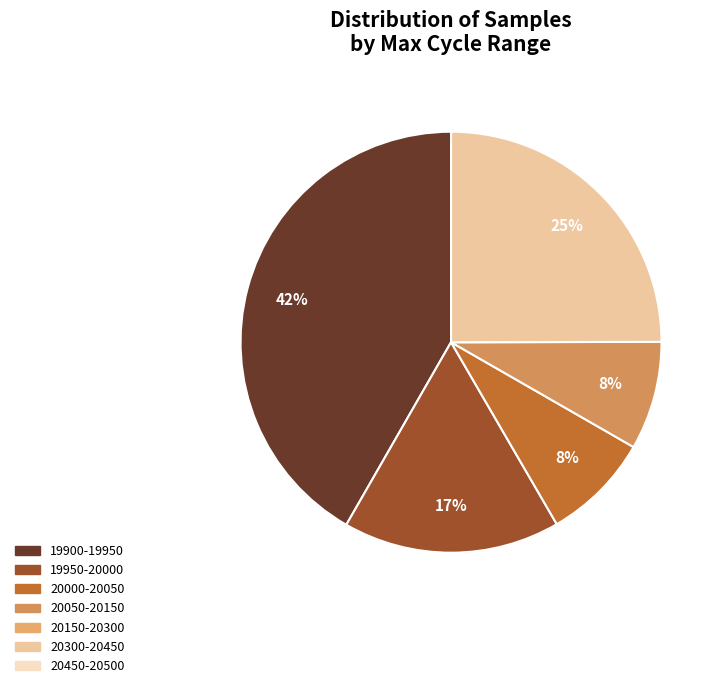

To the nearest percent, what is the average slice percentage?

14%